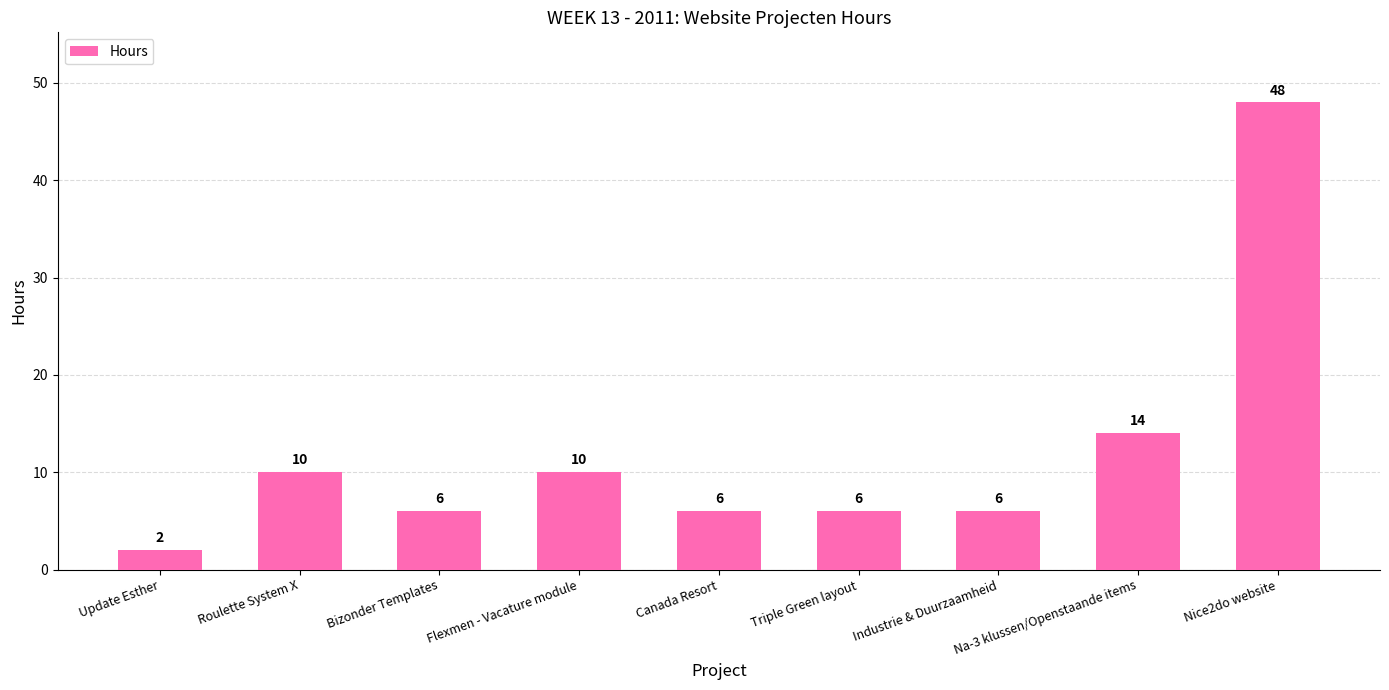

Between Roulette System X and Industrie & Duurzaamheid, which is larger?

Roulette System X